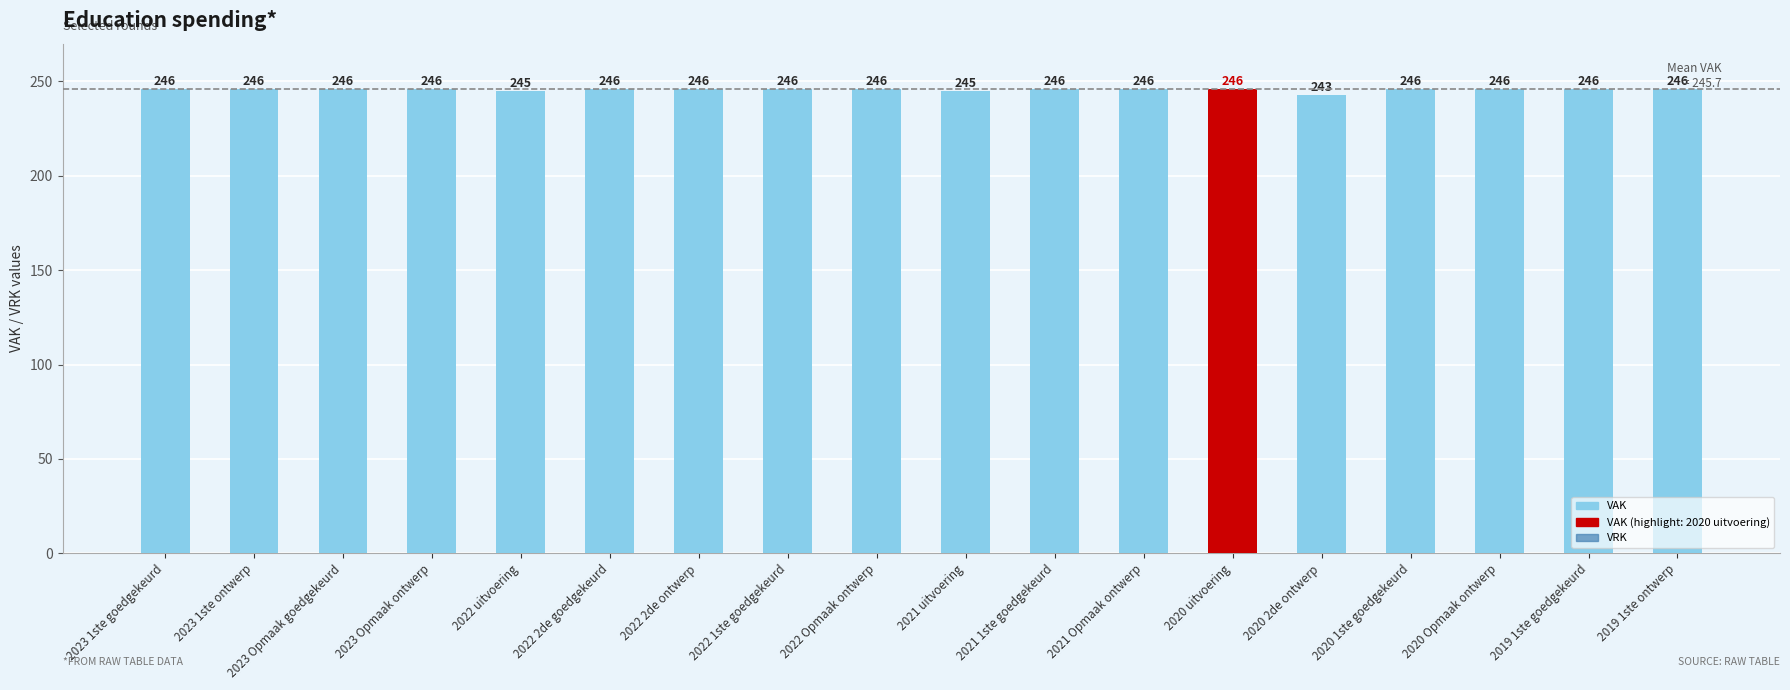

What value does the data have at 2020 Opmaak ontwerp?

246